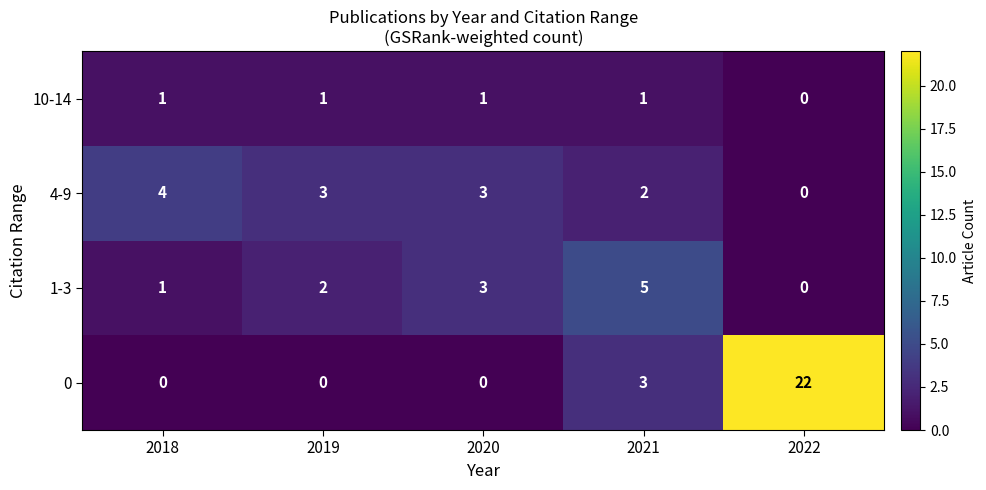

What is the sum of the 4-9 values at 2019 and 2018?

7